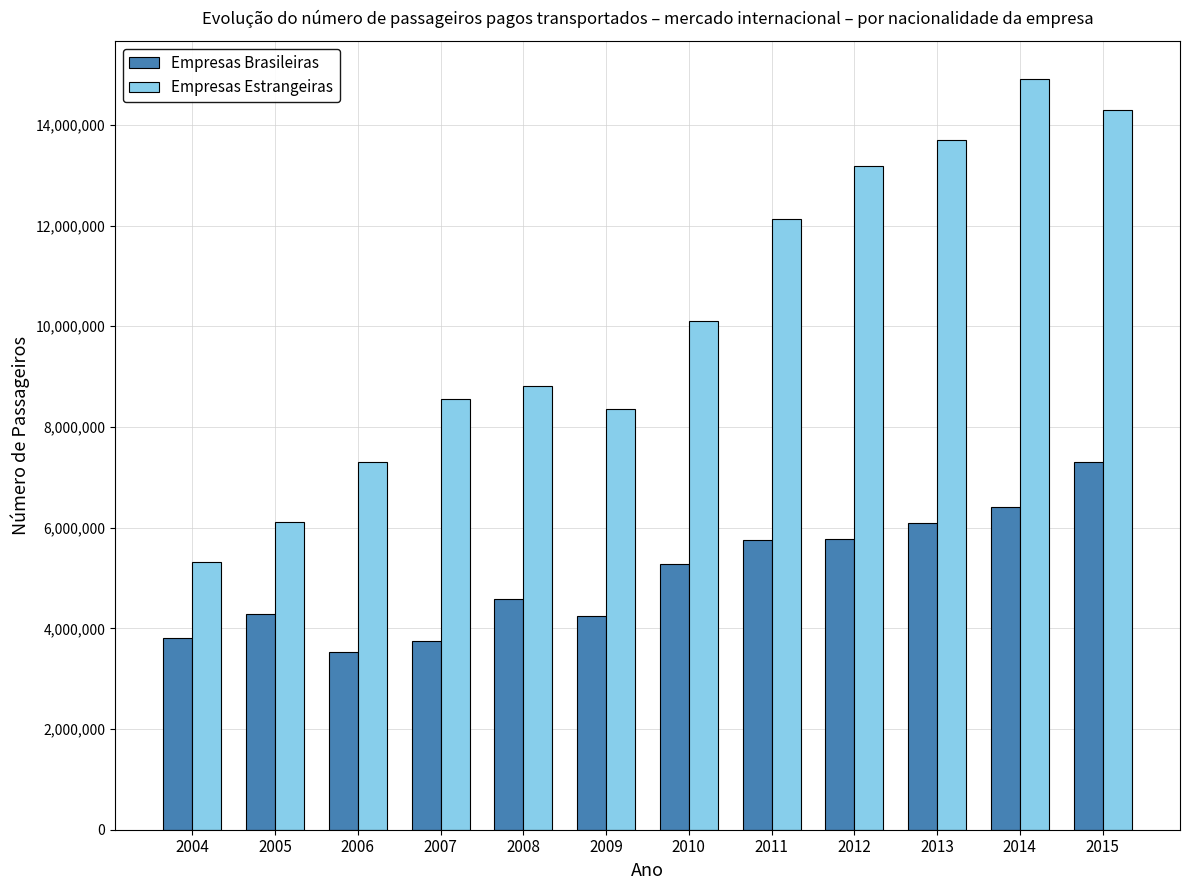

Count the number of categories in the chart.

12